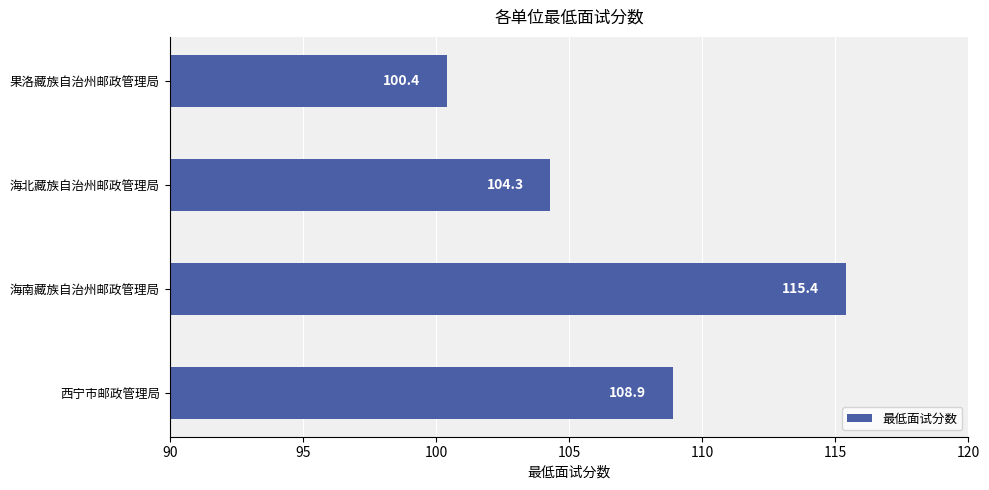

Approximately how many times larger is the value at 果洛藏族自治州邮政管理局 compared to 海北藏族自治州邮政管理局?

1.0